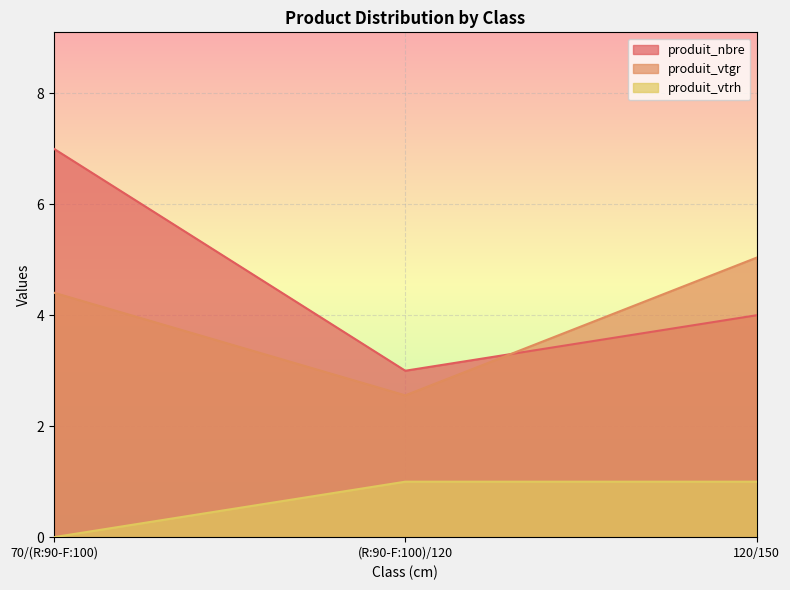

The produit_vtgr series shows 2.6 at (R:90-F:100)/120. True or false?

True